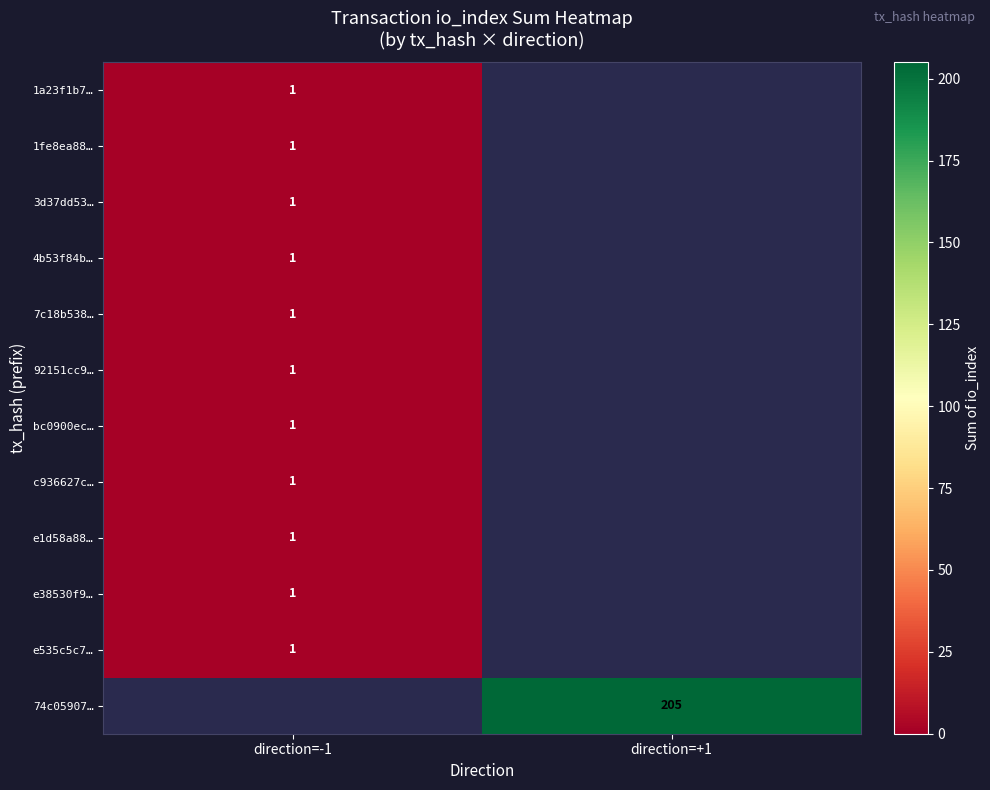

What is the maximum value shown in the chart?

205.0